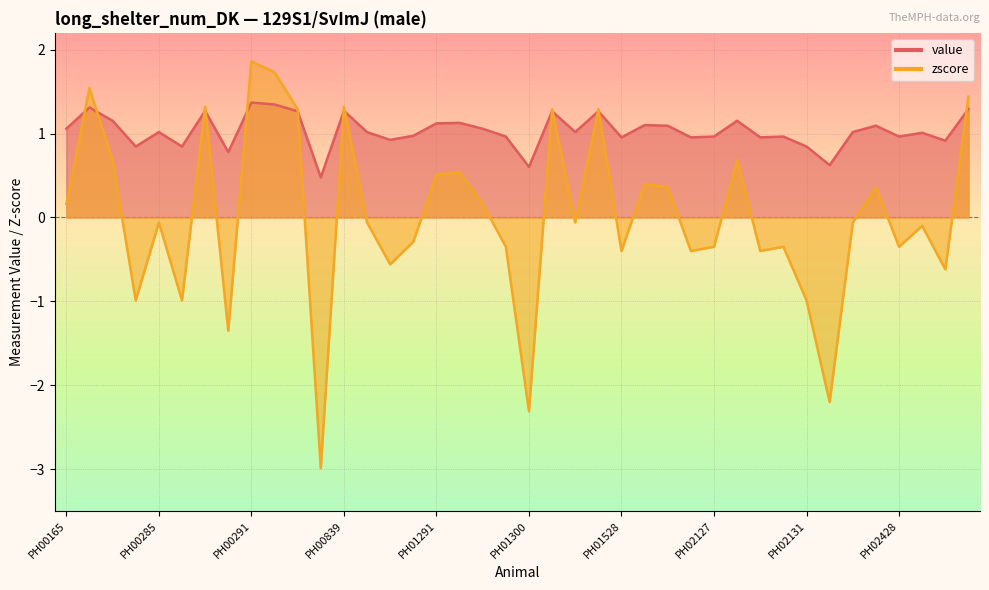

How many lines are shown in the chart?

2